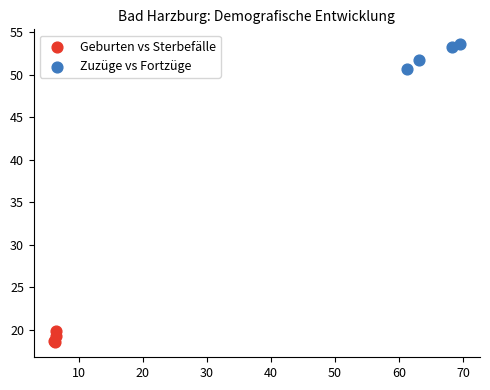

Which series contains the highest Y value?

Zuzüge vs Fortzüge